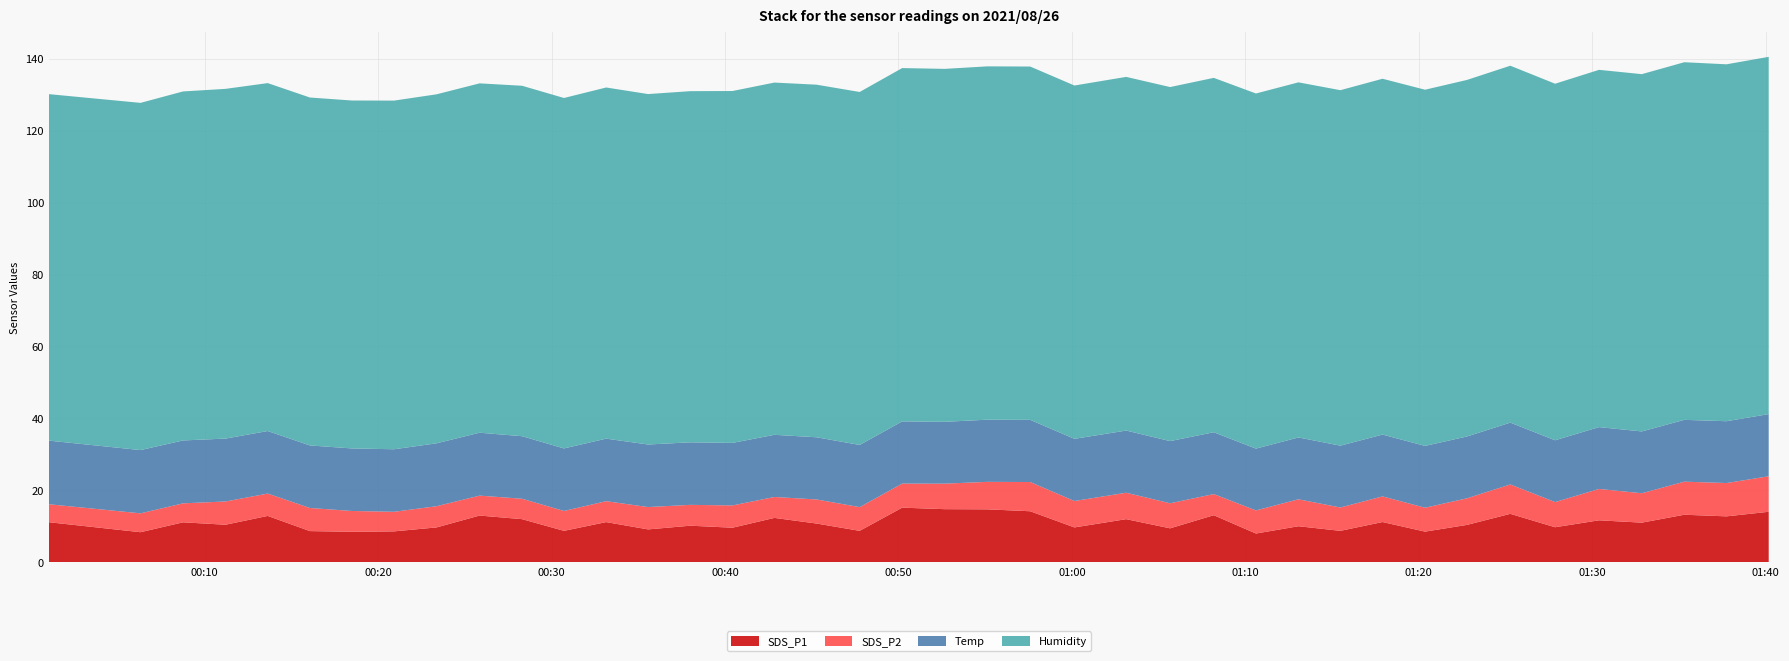

Reading left to right, extract all data points from this chart.

SDS_P1: 2021/08/26 00:01:01=11.1	2021/08/26 00:06:18=8.3	2021/08/26 00:08:45=11.1	2021/08/26 00:11:12=10.4	2021/08/26 00:13:38=12.8	2021/08/26 00:16:04=8.6	2021/08/26 00:18:29=8.4	2021/08/26 00:20:55=8.6	2021/08/26 00:23:22=9.7	2021/08/26 00:25:51=12.9	2021/08/26 00:28:18=11.9	2021/08/26 00:30:43=8.7	2021/08/26 00:33:09=11.1	2021/08/26 00:35:34=9.1	2021/08/26 00:38:00=10.1	2021/08/26 00:40:26=9.6	2021/08/26 00:42:51=12.3	2021/08/26 00:45:17=10.7	2021/08/26 00:47:46=8.7	2021/08/26 00:50:13=15.2	2021/08/26 00:52:40=14.7	2021/08/26 00:55:08=14.7	2021/08/26 00:57:36=14.2	2021/08/26 01:00:09=9.7	2021/08/26 01:03:08=11.9	2021/08/26 01:05:40=9.4	2021/08/26 01:08:11=13.1	2021/08/26 01:10:37=8.0	2021/08/26 01:13:04=10.0	2021/08/26 01:15:29=8.7	2021/08/26 01:17:55=11.2	2021/08/26 01:20:22=8.5	2021/08/26 01:22:47=10.3	2021/08/26 01:25:17=13.4	2021/08/26 01:27:52=9.7	2021/08/26 01:30:24=11.6	2021/08/26 01:32:52=11.0	2021/08/26 01:35:19=13.2	2021/08/26 01:37:45=12.7	2021/08/26 01:40:11=14.0
SDS_P2: 2021/08/26 00:01:01=5.0	2021/08/26 00:06:18=5.2	2021/08/26 00:08:45=5.3	2021/08/26 00:11:12=6.5	2021/08/26 00:13:38=6.2	2021/08/26 00:16:04=6.4	2021/08/26 00:18:29=5.8	2021/08/26 00:20:55=5.5	2021/08/26 00:23:22=5.9	2021/08/26 00:25:51=5.5	2021/08/26 00:28:18=5.7	2021/08/26 00:30:43=5.5	2021/08/26 00:33:09=5.8	2021/08/26 00:35:34=6.2	2021/08/26 00:38:00=5.8	2021/08/26 00:40:26=6.2	2021/08/26 00:42:51=5.8	2021/08/26 00:45:17=6.7	2021/08/26 00:47:46=6.6	2021/08/26 00:50:13=6.7	2021/08/26 00:52:40=7.1	2021/08/26 00:55:08=7.7	2021/08/26 00:57:36=8.1	2021/08/26 01:00:09=7.3	2021/08/26 01:03:08=7.3	2021/08/26 01:05:40=7.0	2021/08/26 01:08:11=5.9	2021/08/26 01:10:37=6.4	2021/08/26 01:13:04=7.5	2021/08/26 01:15:29=6.5	2021/08/26 01:17:55=7.1	2021/08/26 01:20:22=6.7	2021/08/26 01:22:47=7.4	2021/08/26 01:25:17=8.2	2021/08/26 01:27:52=7.0	2021/08/26 01:30:24=8.7	2021/08/26 01:32:52=8.2	2021/08/26 01:35:19=9.2	2021/08/26 01:37:45=9.3	2021/08/26 01:40:11=9.9
Temp: 2021/08/26 00:01:01=17.7	2021/08/26 00:06:18=17.6	2021/08/26 00:08:45=17.5	2021/08/26 00:11:12=17.5	2021/08/26 00:13:38=17.4	2021/08/26 00:16:04=17.4	2021/08/26 00:18:29=17.4	2021/08/26 00:20:55=17.4	2021/08/26 00:23:22=17.5	2021/08/26 00:25:51=17.5	2021/08/26 00:28:18=17.4	2021/08/26 00:30:43=17.4	2021/08/26 00:33:09=17.4	2021/08/26 00:35:34=17.4	2021/08/26 00:38:00=17.4	2021/08/26 00:40:26=17.4	2021/08/26 00:42:51=17.3	2021/08/26 00:45:17=17.3	2021/08/26 00:47:46=17.3	2021/08/26 00:50:13=17.3	2021/08/26 00:52:40=17.2	2021/08/26 00:55:08=17.3	2021/08/26 00:57:36=17.3	2021/08/26 01:00:09=17.3	2021/08/26 01:03:08=17.3	2021/08/26 01:05:40=17.3	2021/08/26 01:08:11=17.2	2021/08/26 01:10:37=17.2	2021/08/26 01:13:04=17.2	2021/08/26 01:15:29=17.2	2021/08/26 01:17:55=17.2	2021/08/26 01:20:22=17.2	2021/08/26 01:22:47=17.2	2021/08/26 01:25:17=17.2	2021/08/26 01:27:52=17.2	2021/08/26 01:30:24=17.2	2021/08/26 01:32:52=17.2	2021/08/26 01:35:19=17.2	2021/08/26 01:37:45=17.2	2021/08/26 01:40:11=17.3
Humidity: 2021/08/26 00:01:01=96.4	2021/08/26 00:06:18=96.6	2021/08/26 00:08:45=97.1	2021/08/26 00:11:12=97.3	2021/08/26 00:13:38=96.8	2021/08/26 00:16:04=96.8	2021/08/26 00:18:29=96.8	2021/08/26 00:20:55=97.0	2021/08/26 00:23:22=97.1	2021/08/26 00:25:51=97.2	2021/08/26 00:28:18=97.5	2021/08/26 00:30:43=97.5	2021/08/26 00:33:09=97.7	2021/08/26 00:35:34=97.5	2021/08/26 00:38:00=97.7	2021/08/26 00:40:26=97.9	2021/08/26 00:42:51=98.0	2021/08/26 00:45:17=98.1	2021/08/26 00:47:46=98.2	2021/08/26 00:50:13=98.3	2021/08/26 00:52:40=98.2	2021/08/26 00:55:08=98.3	2021/08/26 00:57:36=98.3	2021/08/26 01:00:09=98.3	2021/08/26 01:03:08=98.4	2021/08/26 01:05:40=98.5	2021/08/26 01:08:11=98.6	2021/08/26 01:10:37=98.8	2021/08/26 01:13:04=98.8	2021/08/26 01:15:29=98.9	2021/08/26 01:17:55=99.0	2021/08/26 01:20:22=99.1	2021/08/26 01:22:47=99.2	2021/08/26 01:25:17=99.3	2021/08/26 01:27:52=99.2	2021/08/26 01:30:24=99.4	2021/08/26 01:32:52=99.4	2021/08/26 01:35:19=99.5	2021/08/26 01:37:45=99.3	2021/08/26 01:40:11=99.4